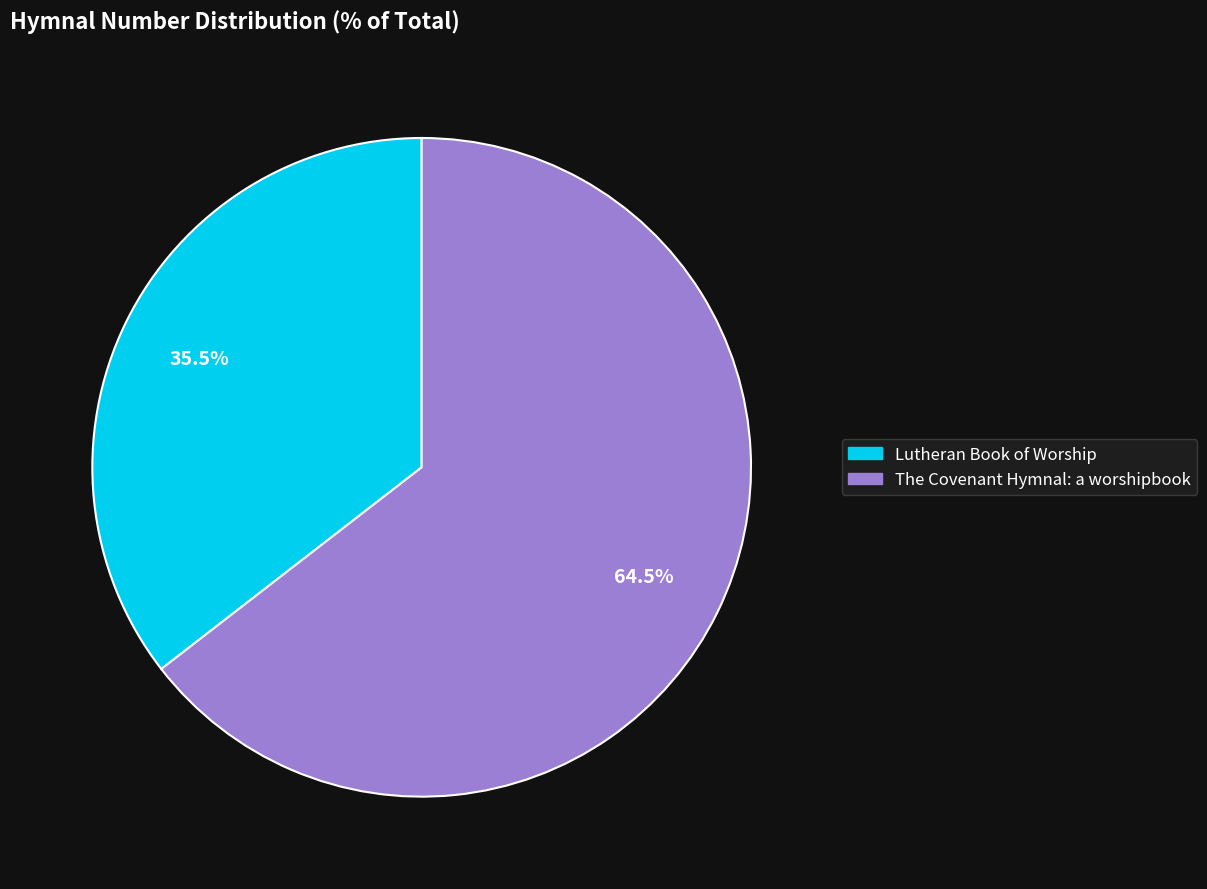

The The Covenant Hymnal: a worshipbook slice represents 78% of the pie. True or false?

False